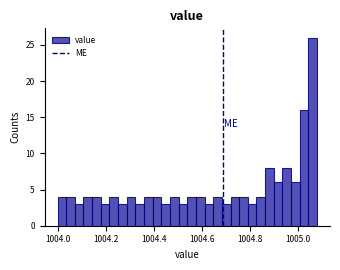

Read against the x-axis, roughly where is the centre of the tallest bar?

1005.06